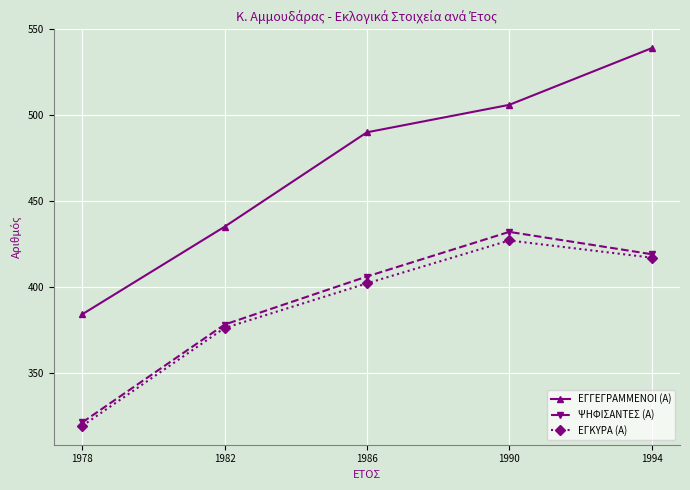

The ΨΗΦΙΣΑΝΤΕΣ (Α) series shows 653 at 1994. True or false?

False